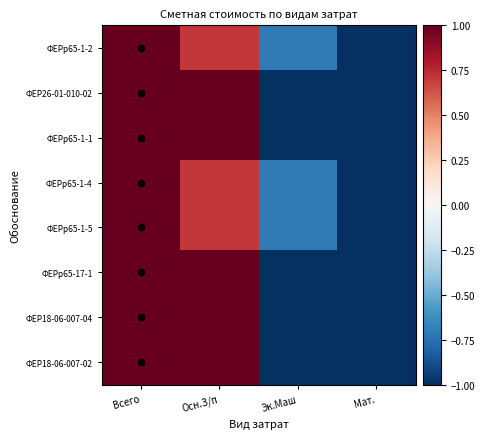

What is the total value across all series at Эк.Маш?

-7.1